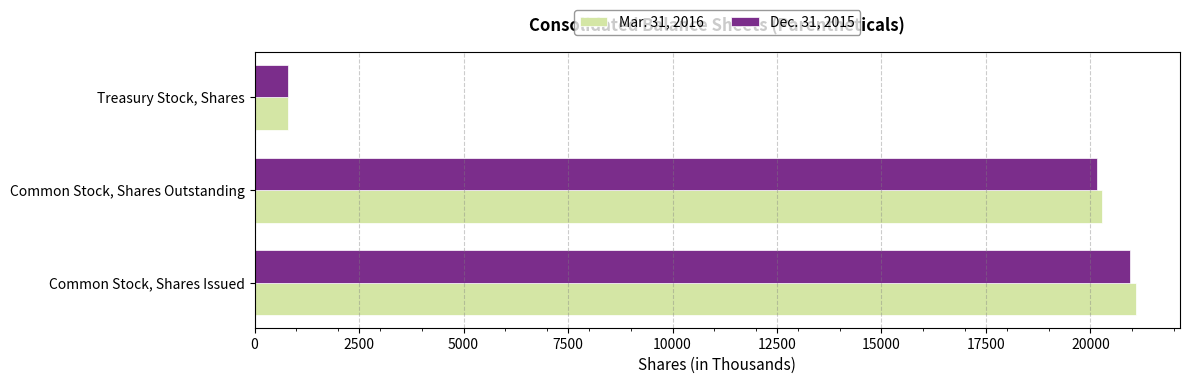

What is the difference between the maximum and minimum values in the Dec. 31, 2015 series?

20154